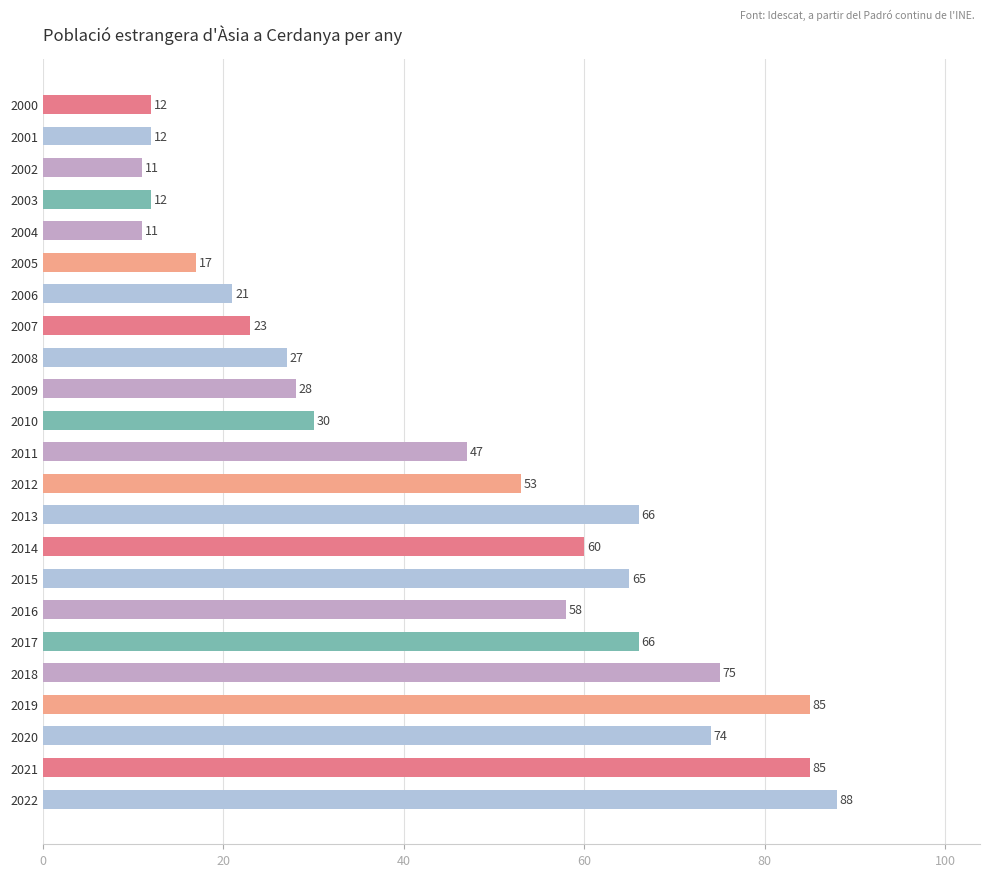

How many data points does each series have?

23